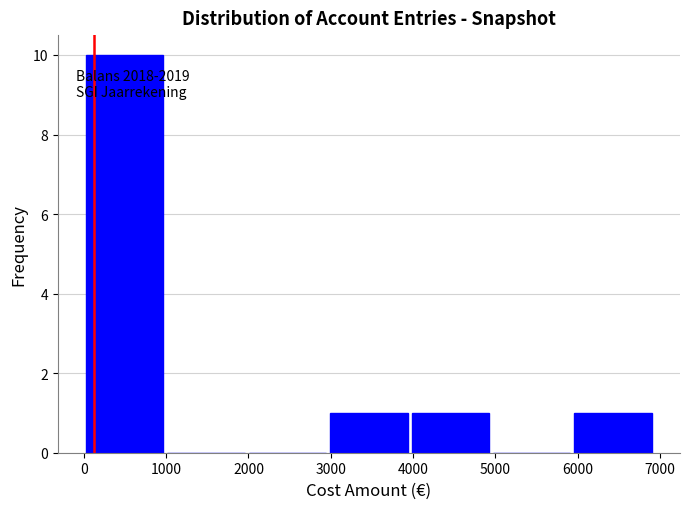

Which range on the x-axis has the tallest bar?

0 to 1000